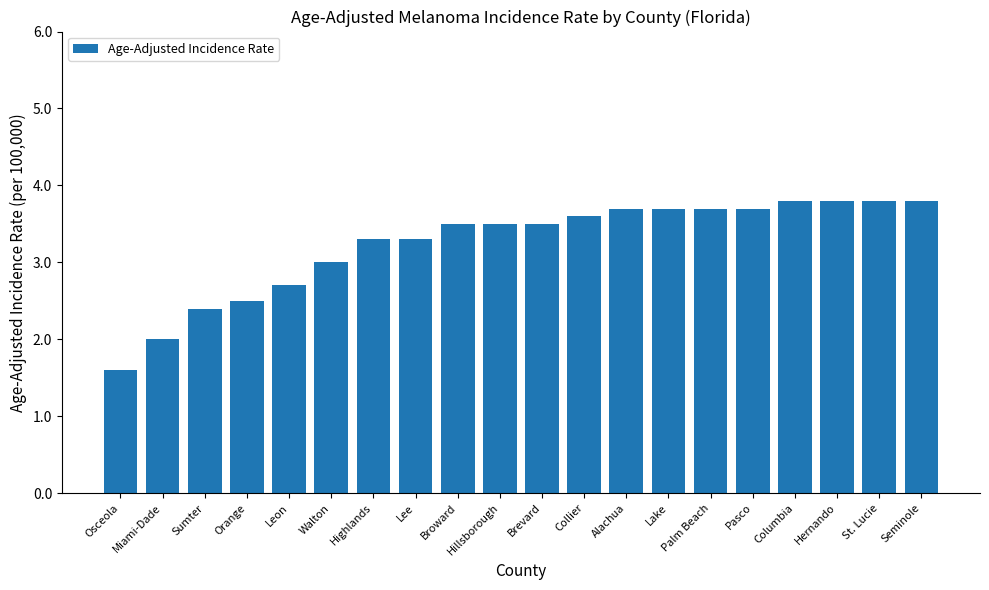

What is the ratio of the value at Orange to the value at Lee?

0.8